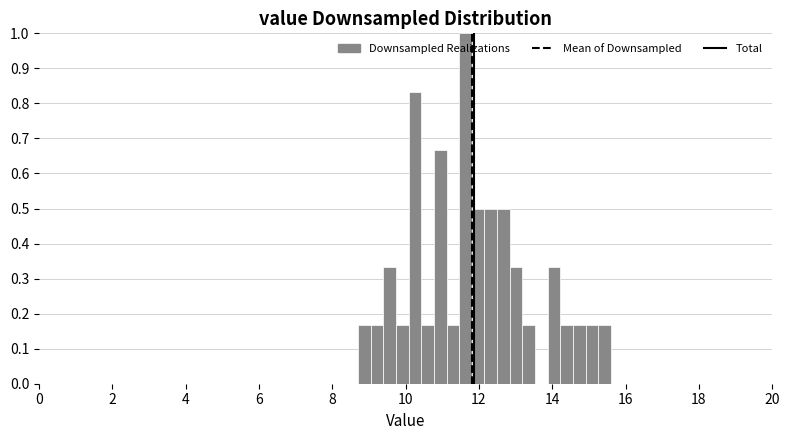

Around what value on the x-axis is the tallest bar? Give the approximate position of its centre, as read against the axis.

11.6